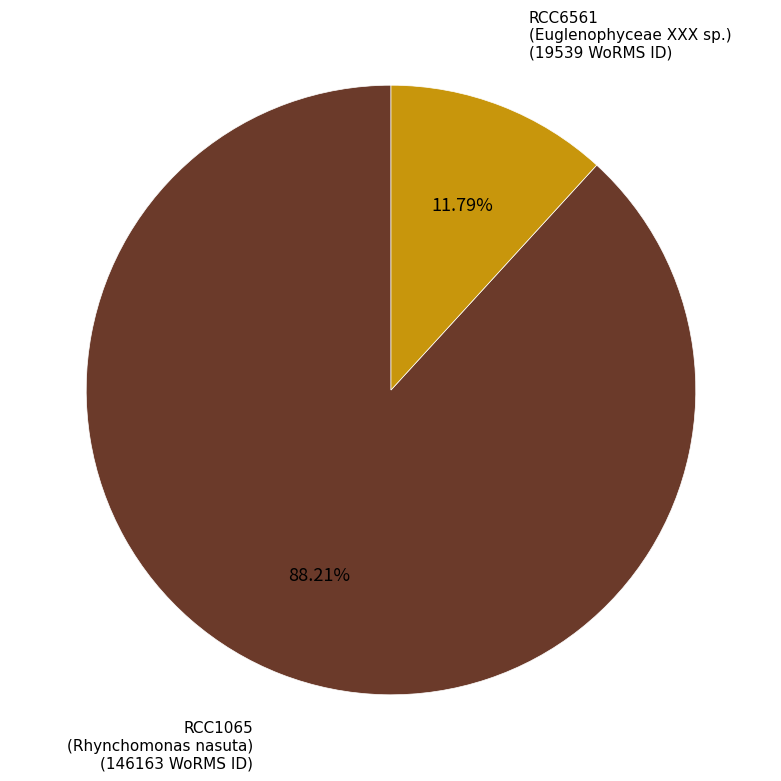

How many slices are in this pie chart?

2